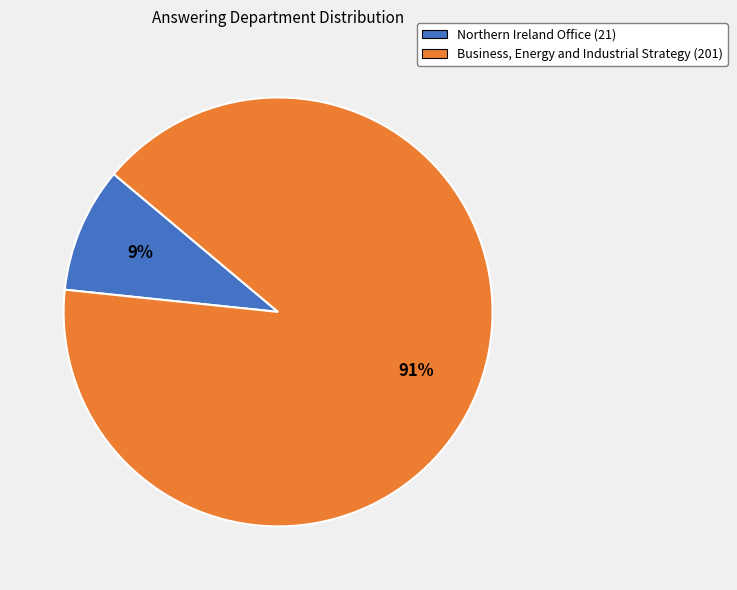

Is there any slice that represents more than half of the pie?

Yes